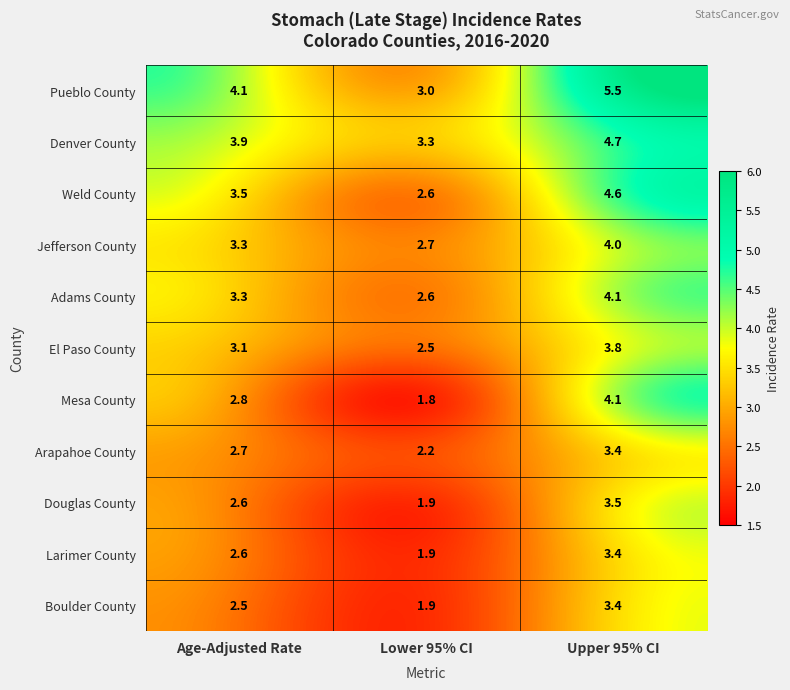

At which category does the chart reach its peak across all series?

Upper 95% CI